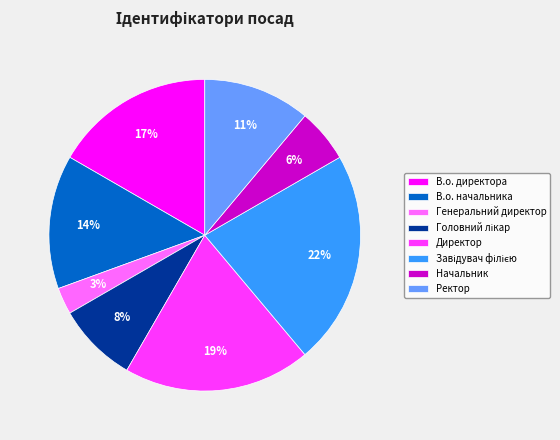

To the nearest percent, what percentage of the pie is В.о. начальника?

14%